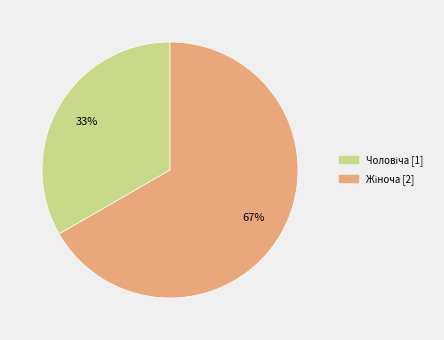

How many slices are in this pie chart?

2